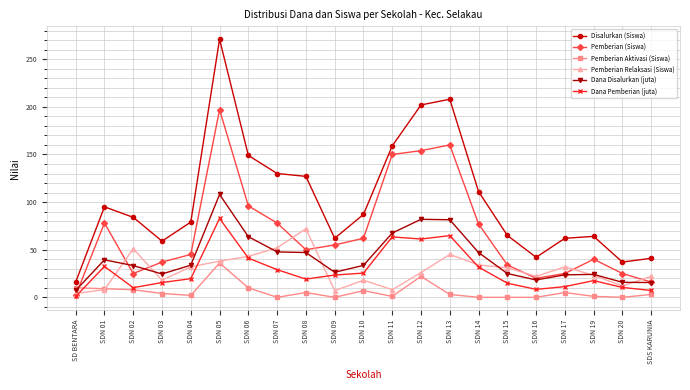

True or false: Pemberian Relaksasi (Siswa) has more than 2 interior local peaks.

True